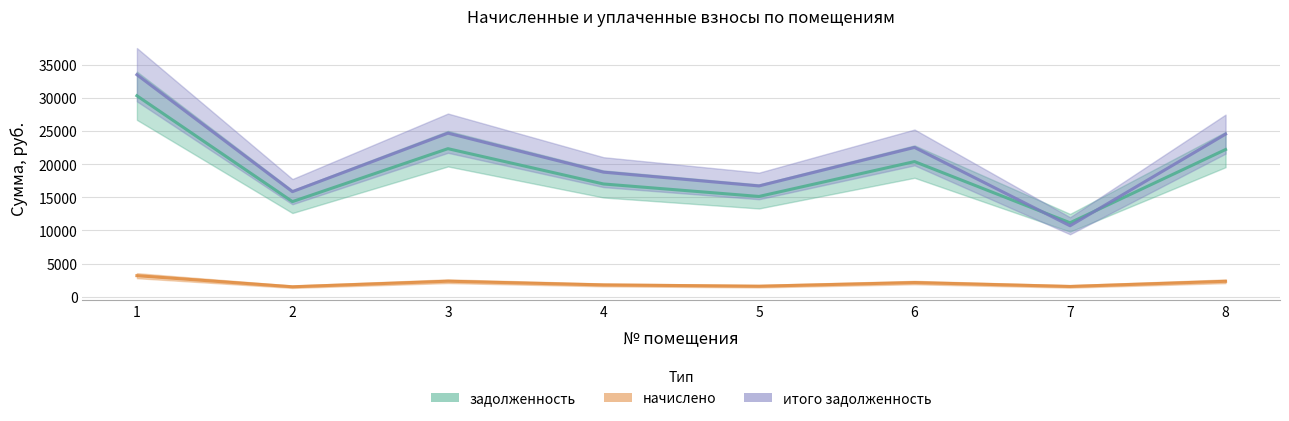

What is the difference between the second highest and minimum values in the итого задолженность series?

13977.7